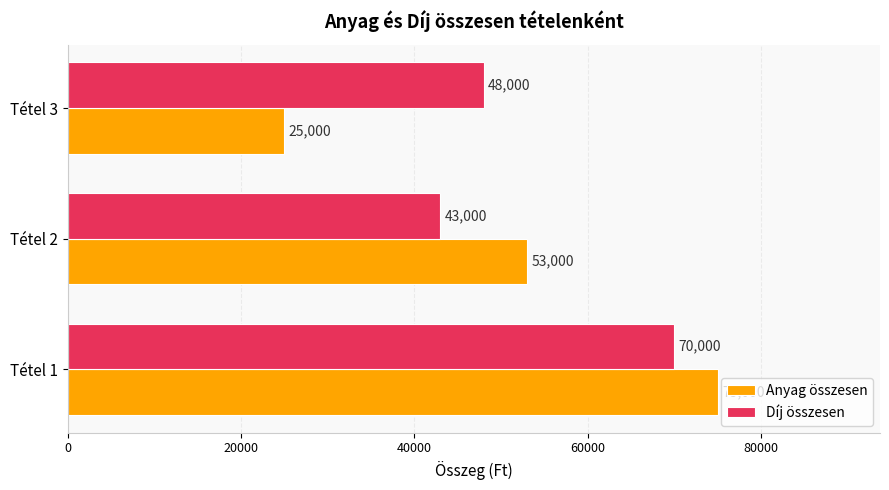

Is it true that Díj összesen equals 69520 at Tétel 2?

False